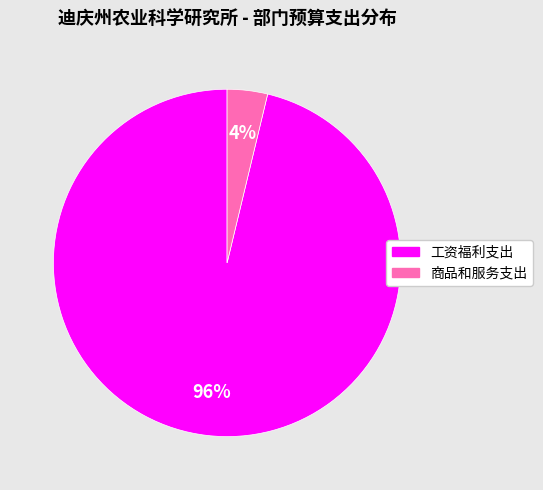

Is the sum of 商品和服务支出 and 工资福利支出 greater than half?

Yes